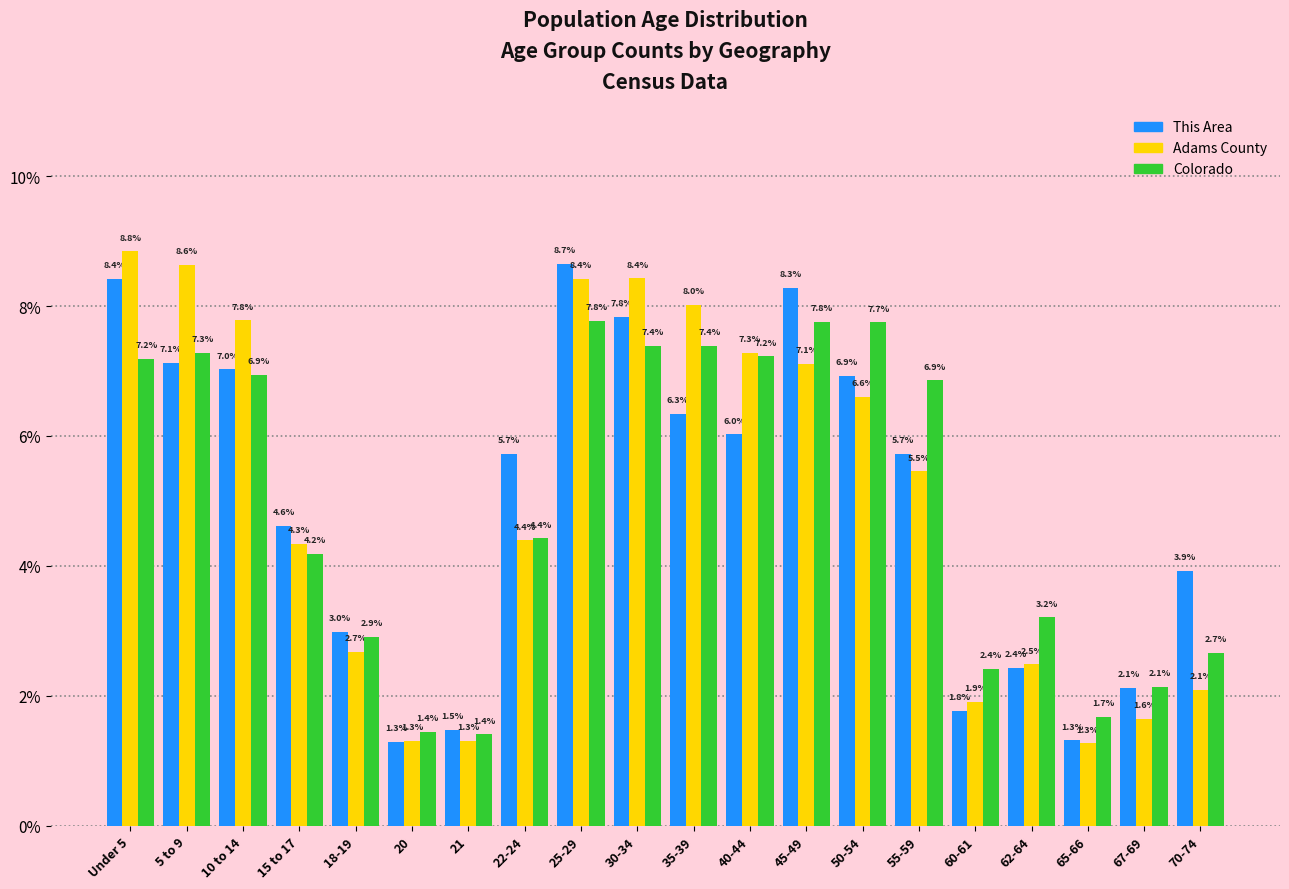

Reading right to left, transcribe all the data shown in this chart.

This Area: 3.9	2.1	1.3	2.4	1.8	5.7	6.9	8.3	6.0	6.3	7.8	8.7	5.7	1.5	1.3	3.0	4.6	7.0	7.1	8.4
Adams County: 2.1	1.6	1.3	2.5	1.9	5.5	6.6	7.1	7.3	8.0	8.4	8.4	4.4	1.3	1.3	2.7	4.3	7.8	8.6	8.8
Colorado: 2.7	2.1	1.7	3.2	2.4	6.9	7.7	7.8	7.2	7.4	7.4	7.8	4.4	1.4	1.4	2.9	4.2	6.9	7.3	7.2